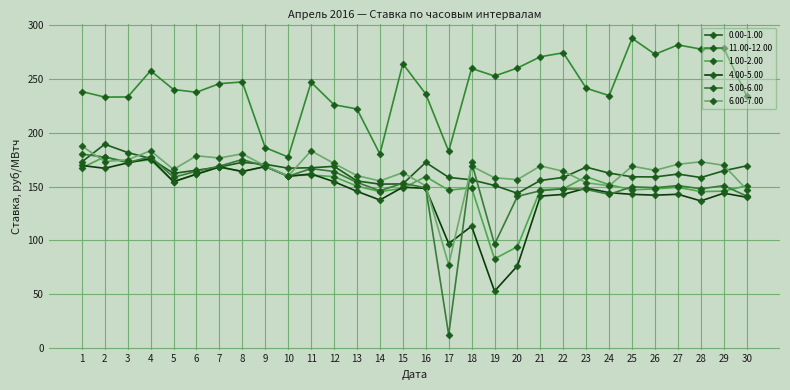

How many intersections are there between 5.00-6.00 and 0.00-1.00?

9